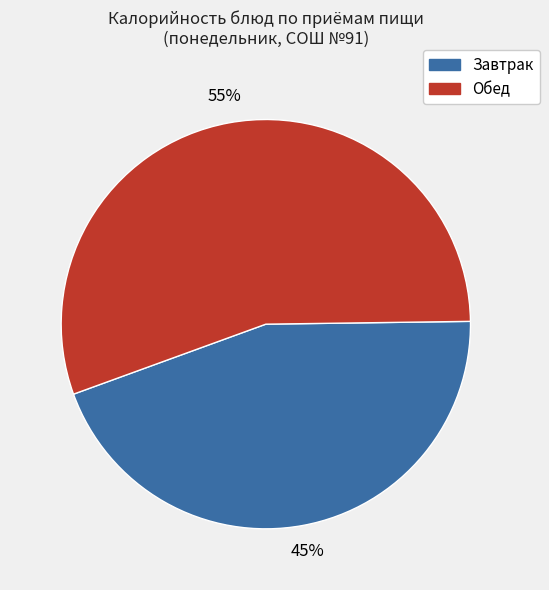

Combined, do Обед and Завтрак account for over 50%?

Yes